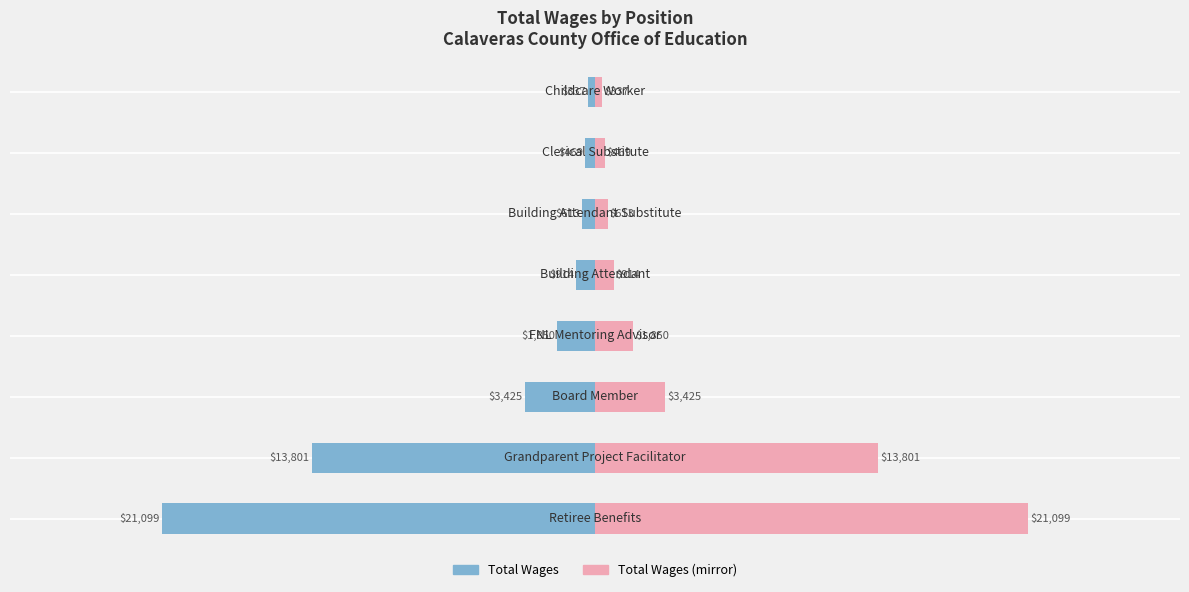

Is the value of Total Wages (mirror) at 1 greater than the value of Total Wages at 3?

Yes